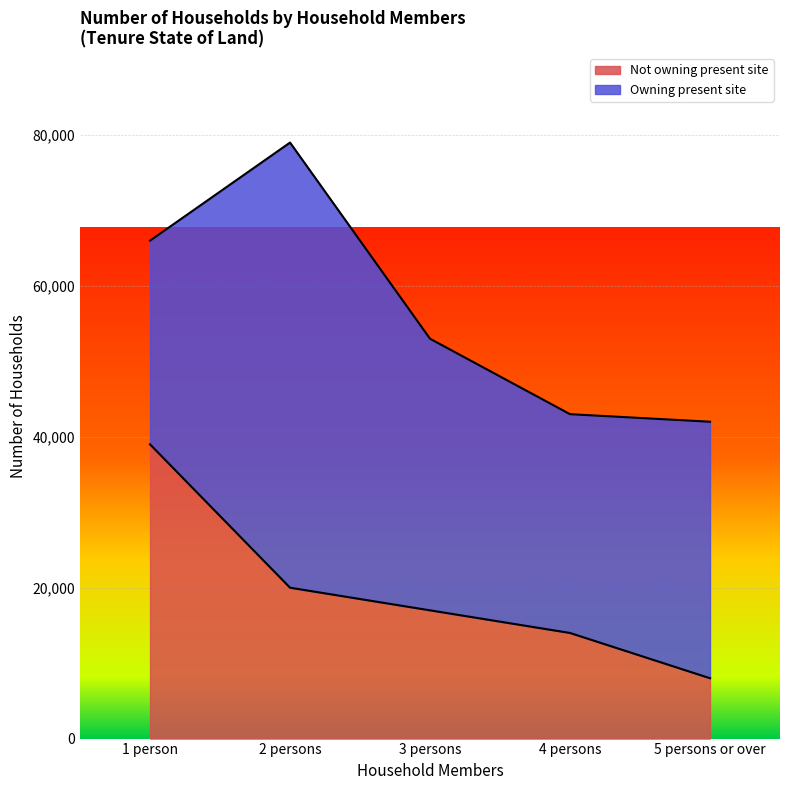

Which category has the lowest value across all series?

5 persons or over